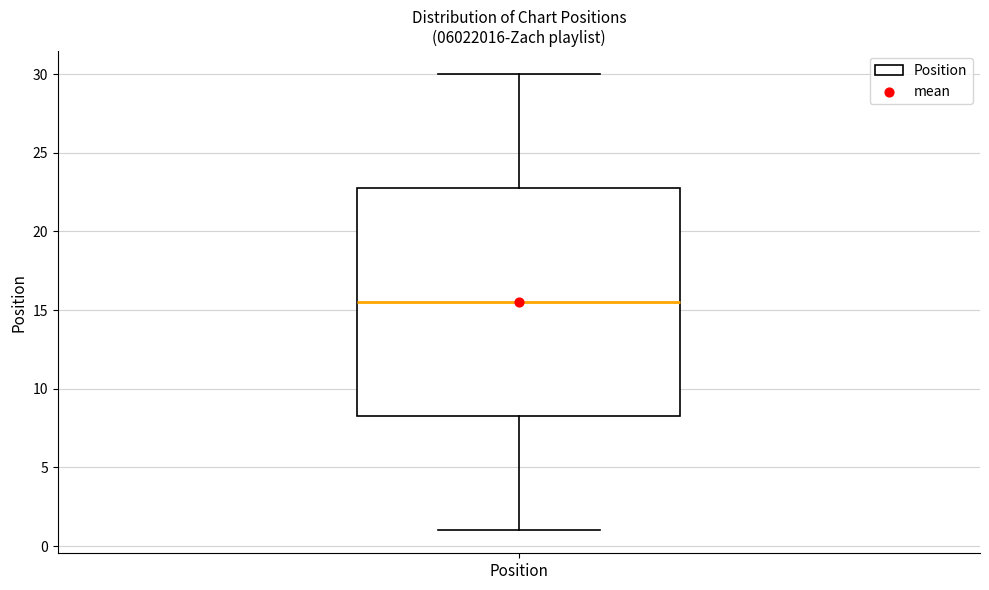

Transcribe this box plot: give where the median line is, the range the box spans, and where the two whiskers end, as read against the y-axis. The values are not printed on the chart, so give them approximately, as read against the axis.

median 15.5, box 8.5 to 23.0, whiskers 1.0 to 30.0